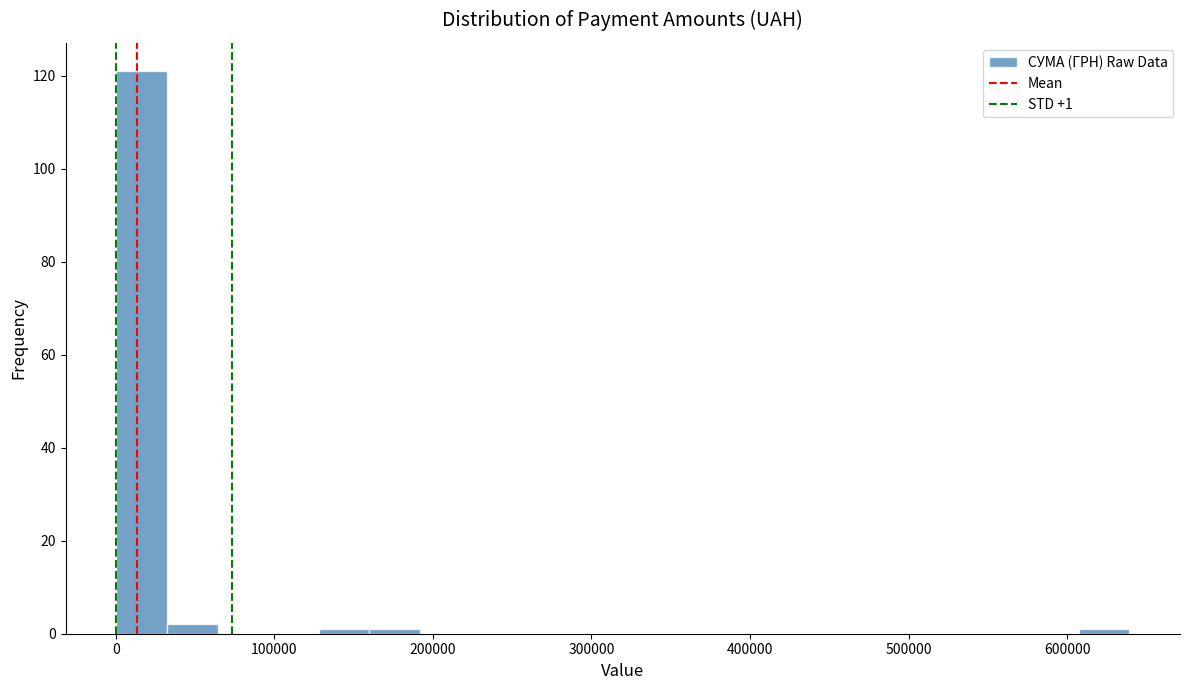

Read against the x-axis, roughly where is the centre of the tallest bar?

20000